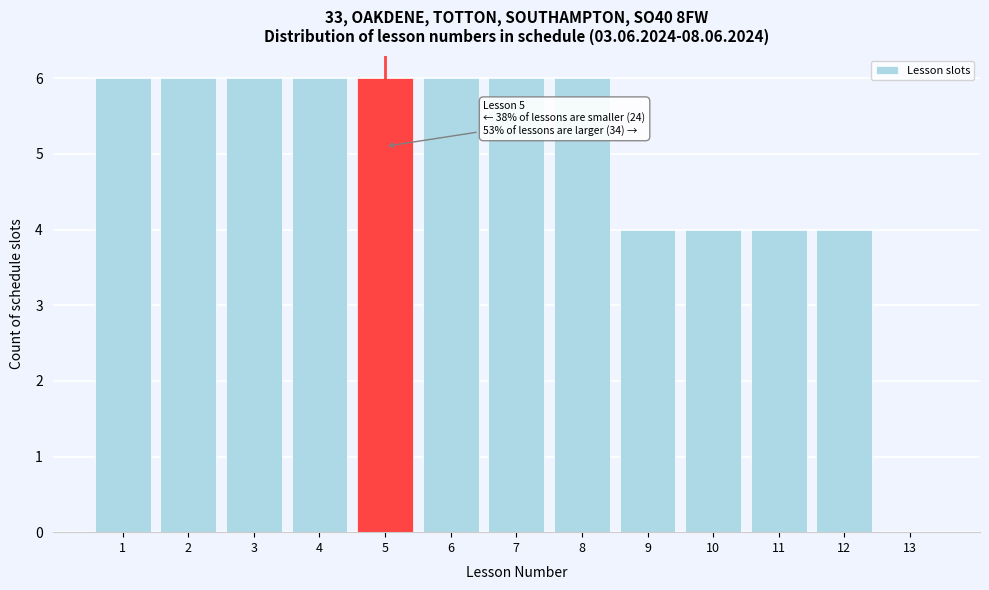

Reading left to right, list all the values displayed in this chart.

1=6	2=6	3=6	4=6	5=6	6=6	7=6	8=6	9=4	10=4	11=4	12=4	13=0